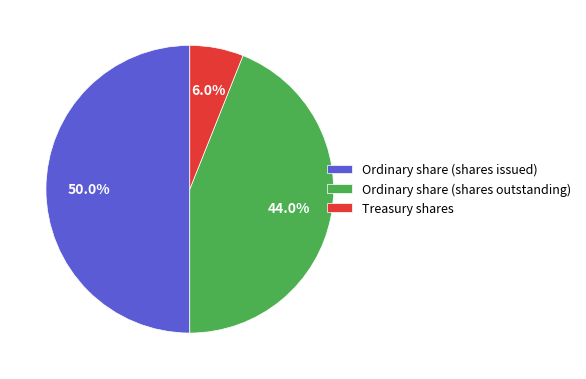

To the nearest percent, what is the combined percentage of Ordinary share (shares outstanding) and Treasury shares?

50%